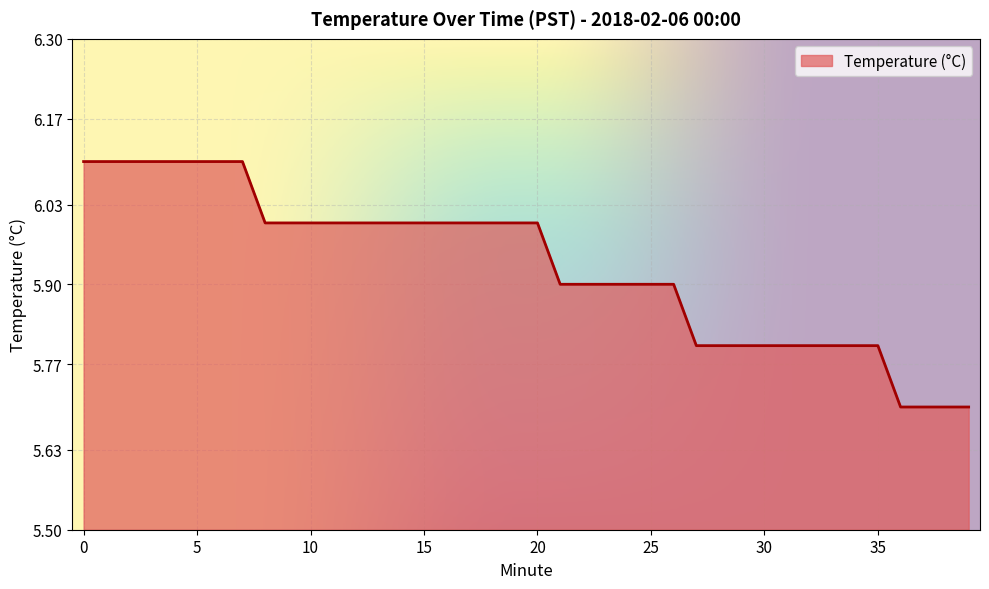

Reading left to right, what are all the values shown in this chart?

6.1	6.1	6.1	6.1	6.1	6.1	6.1	6.1	6.0	6.0	6.0	6.0	6.0	6.0	6.0	6.0	6.0	6.0	6.0	6.0	6.0	5.9	5.9	5.9	5.9	5.9	5.9	5.8	5.8	5.8	5.8	5.8	5.8	5.8	5.8	5.8	5.7	5.7	5.7	5.7